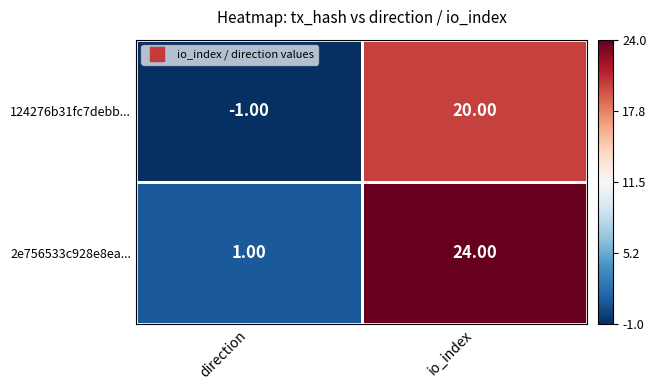

Which category has the lowest value across all series?

direction